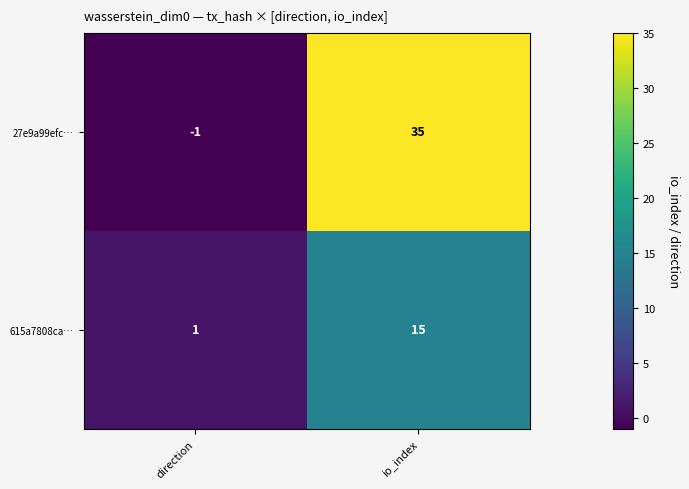

Rank the series at direction from lowest to highest value.

27e9a99efc…, 615a7808ca…